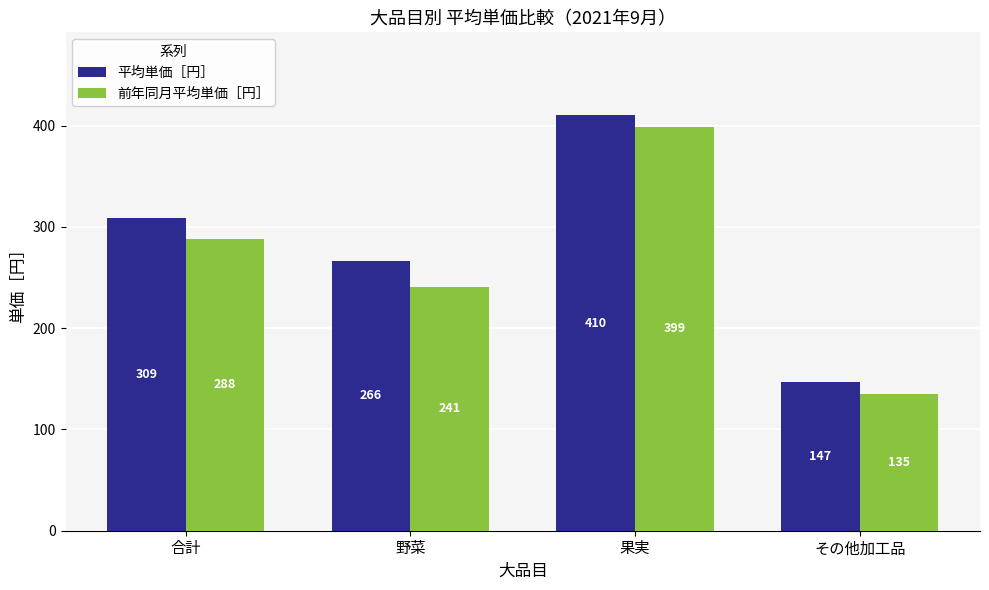

Which series has the largest range (max minus min)?

前年同月平均単価［円］